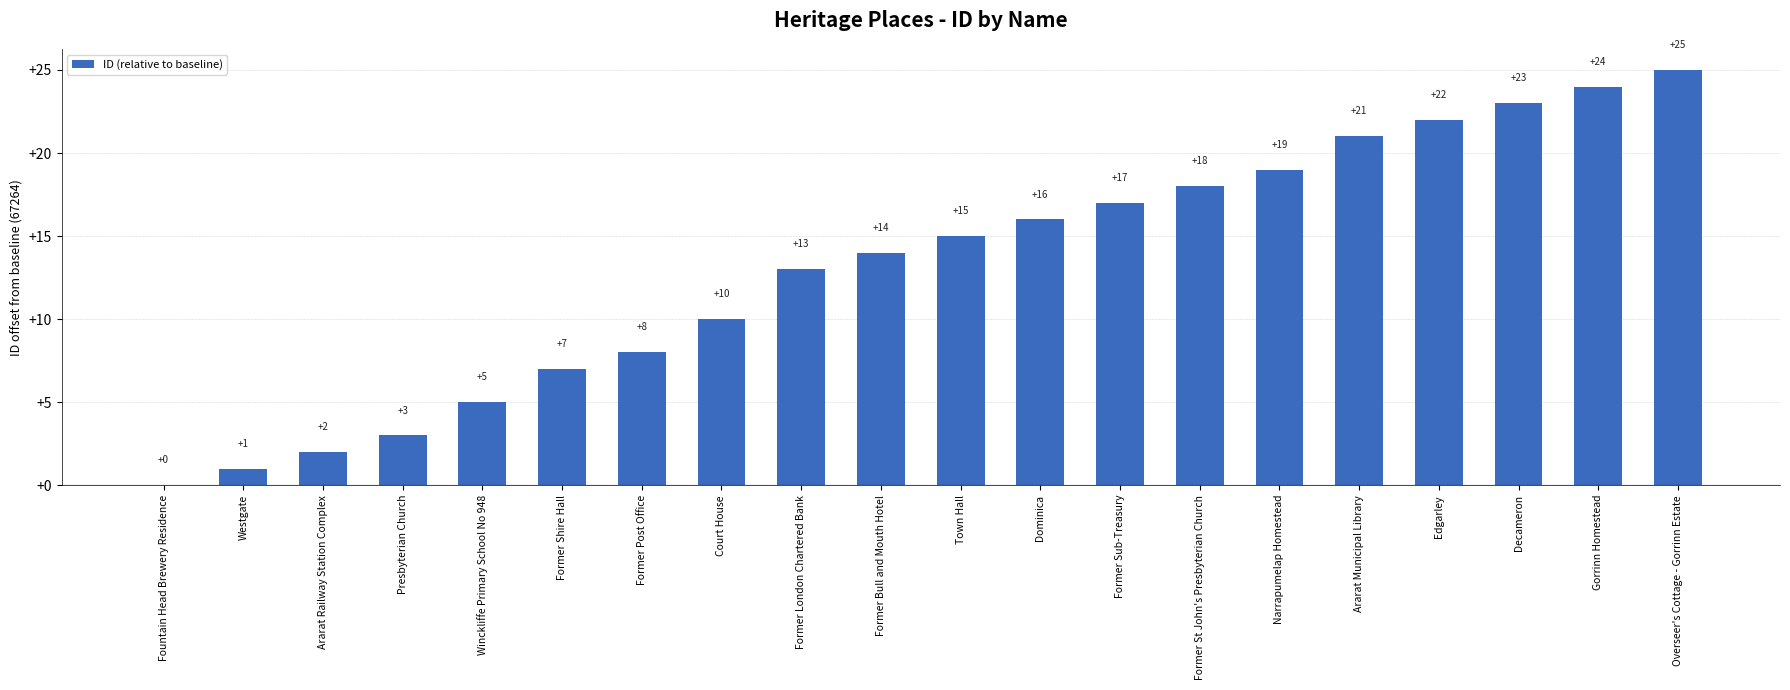

What is the change in value from Gorrinn Homestead to Overseer's Cottage - Gorrinn Estate?

+1